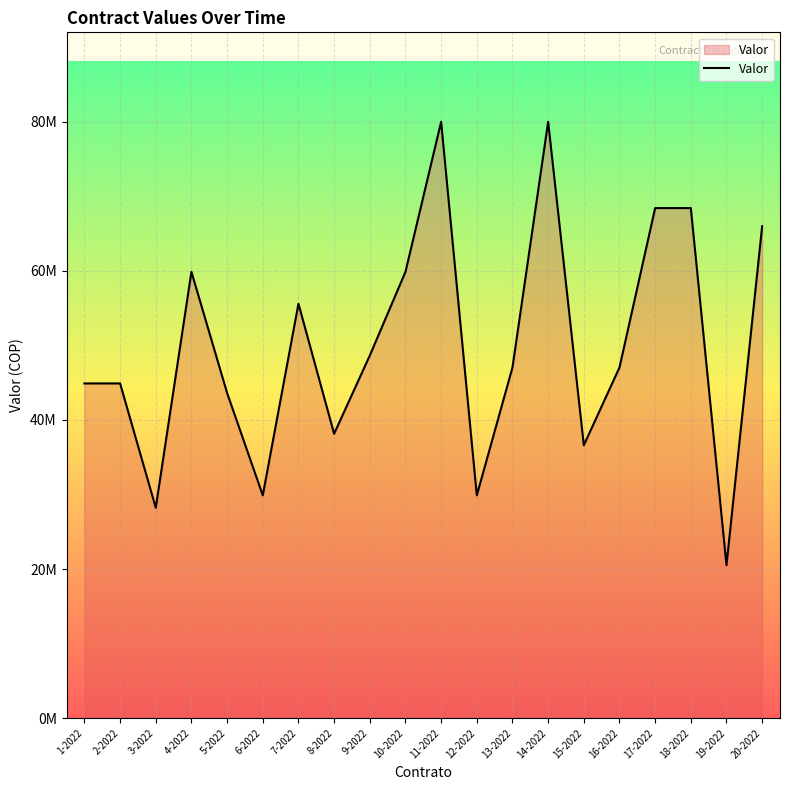

Is this an area chart (filled region under the line)?

Yes